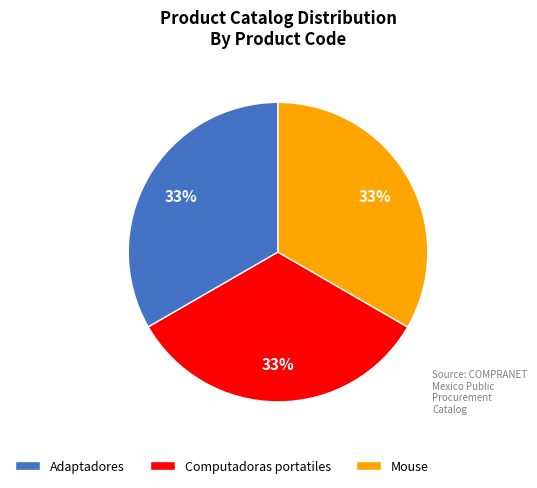

To the nearest percent, what is the average slice percentage?

33%